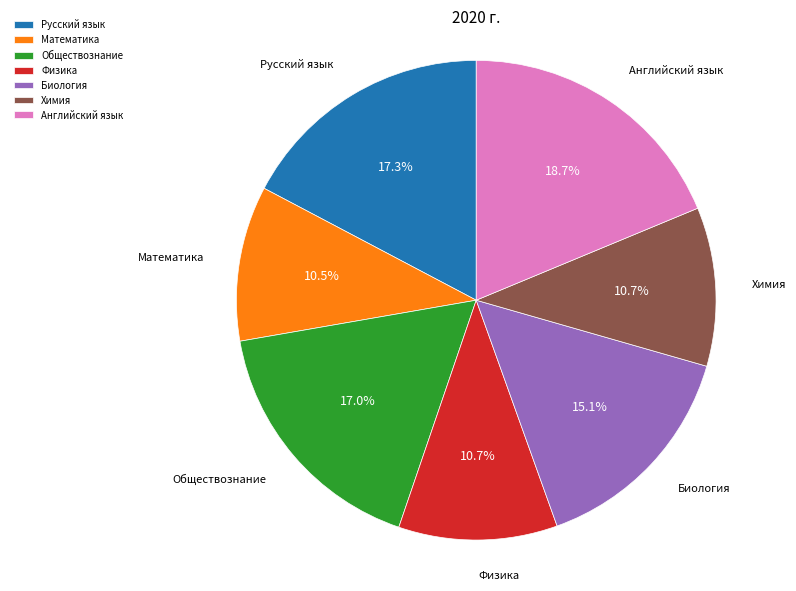

What is the ratio of the value at Обществознание to the value at Физика?

1.6